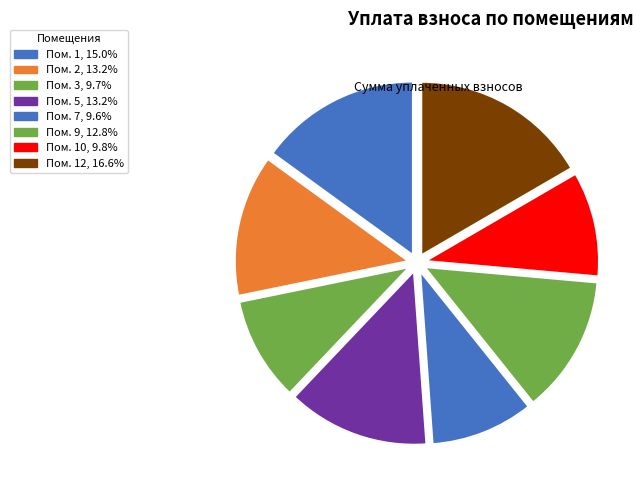

Is there a majority slice in this chart?

No